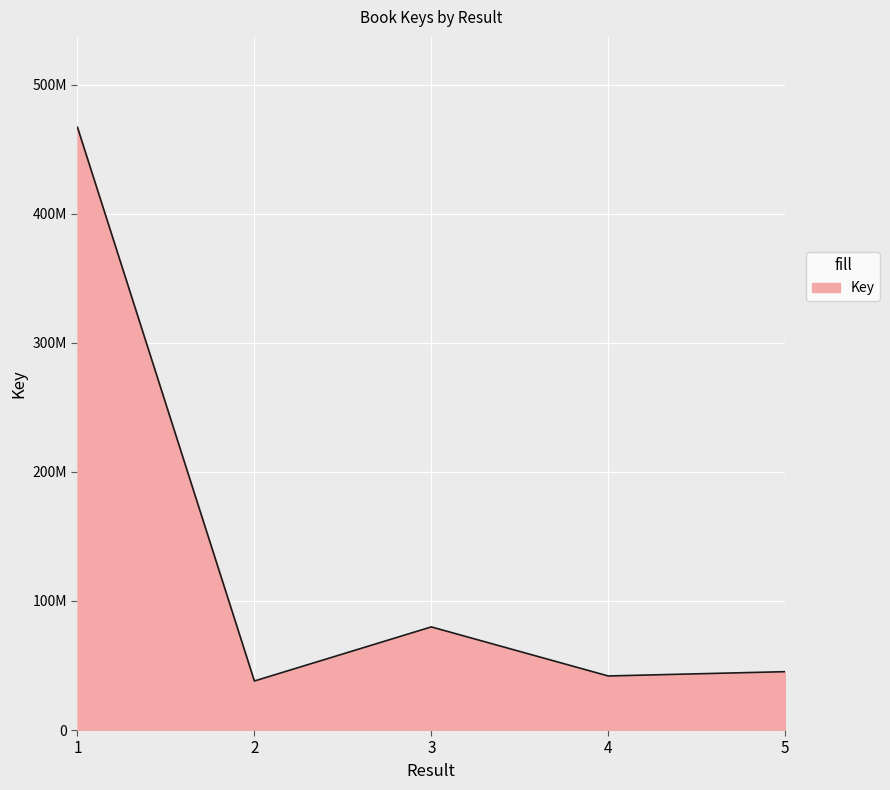

List the labels in order of value, smallest first.

2, 4, 5, 3, 1